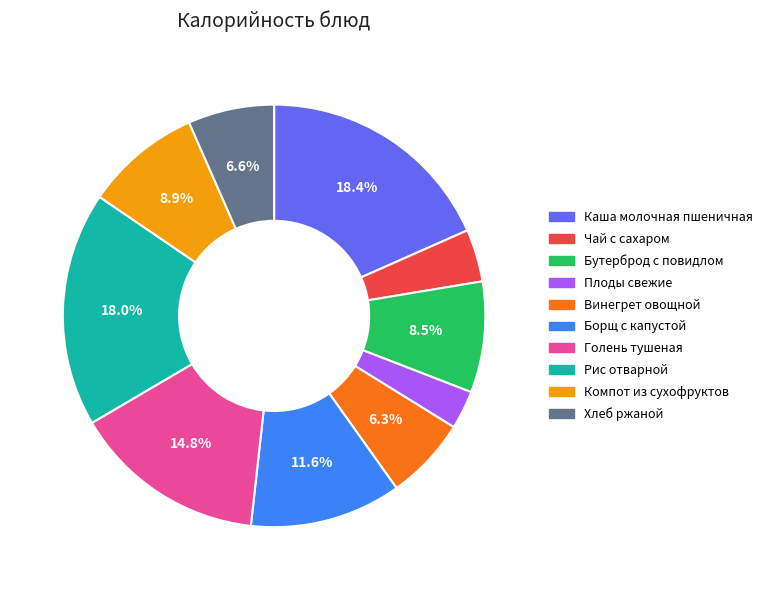

What portion of the pie excludes Голень тушеная?

85.2%